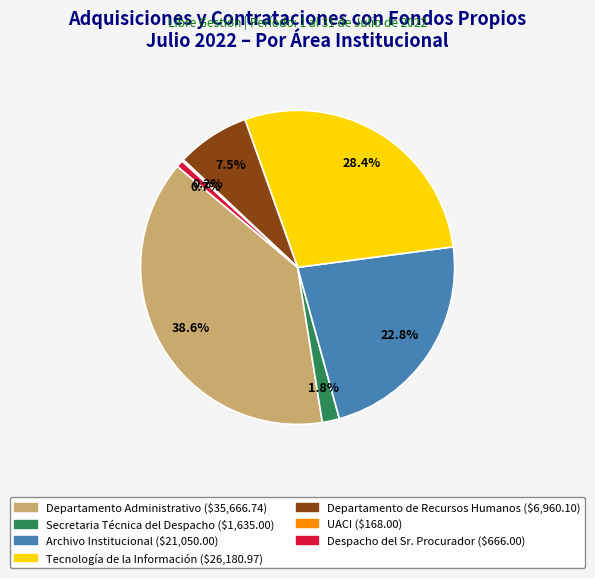

Which category has the biggest portion of the pie?

Departamento Administrativo